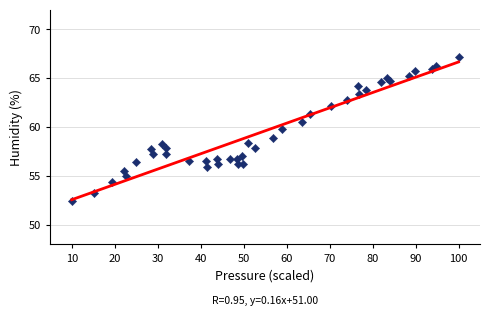

What is the range of X values (max minus min)?

90.0